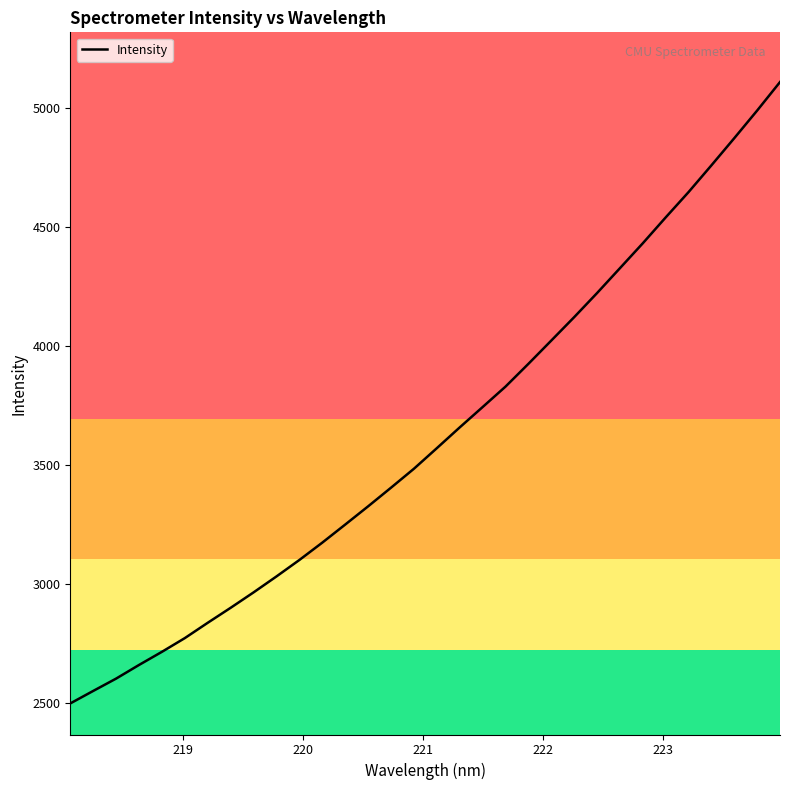

What is the average value?

3626.8